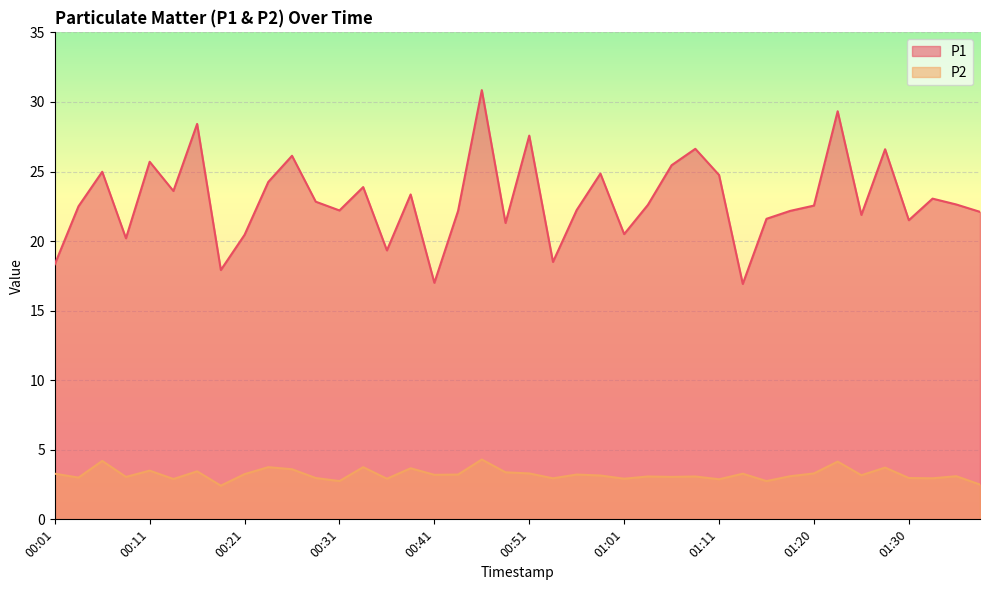

What is the sum of all P1 values?

918.8